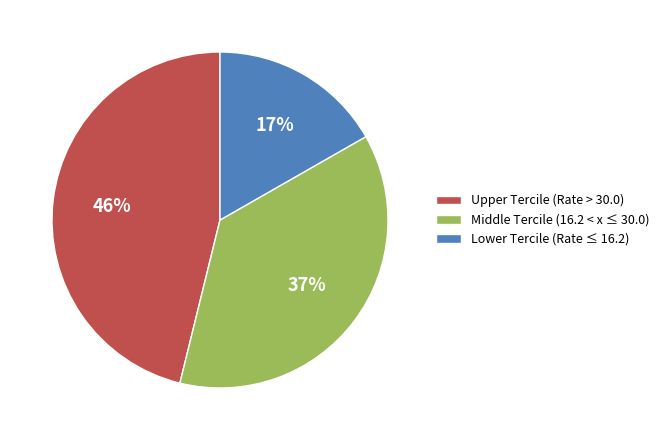

The Upper Tercile (Rate > 30.0) slice represents 39% of the pie. True or false?

False